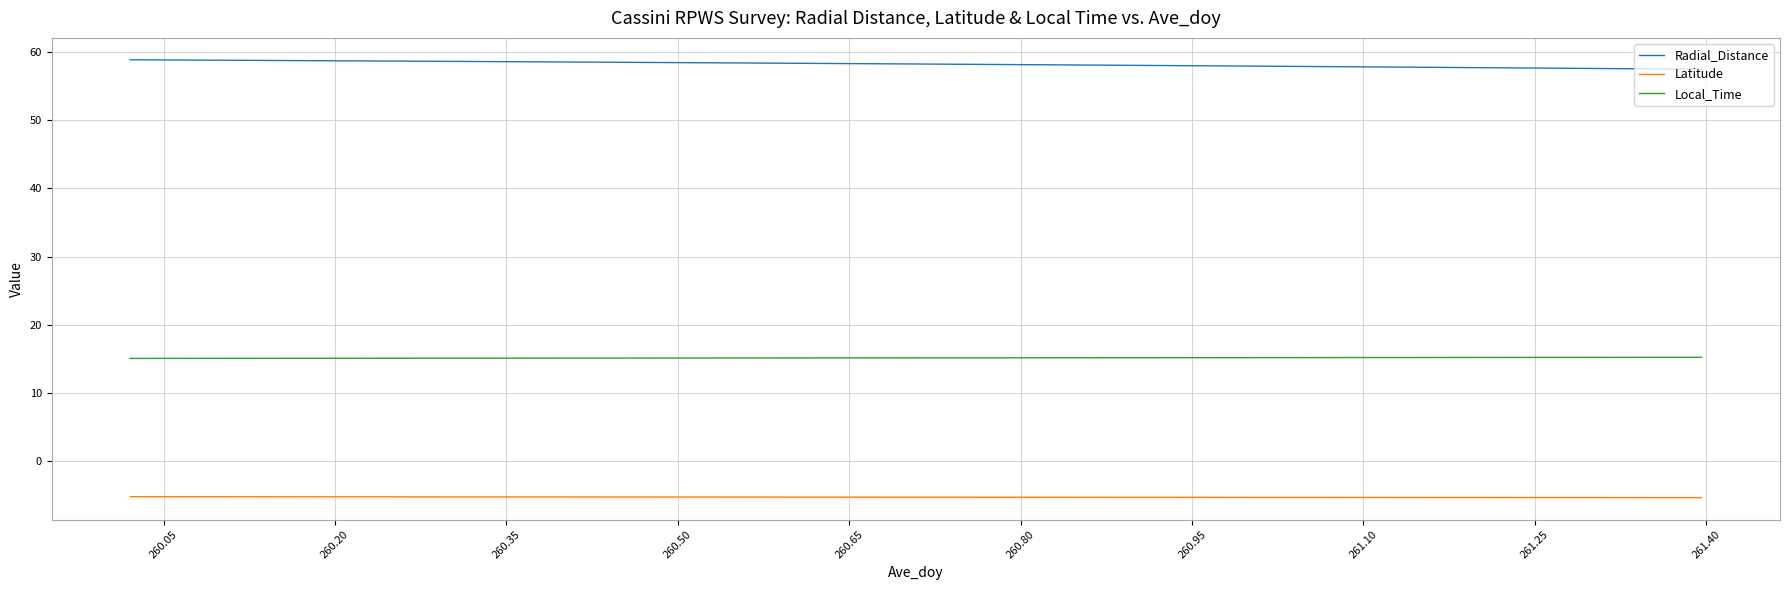

What is the minimum value for Latitude?

-5.3